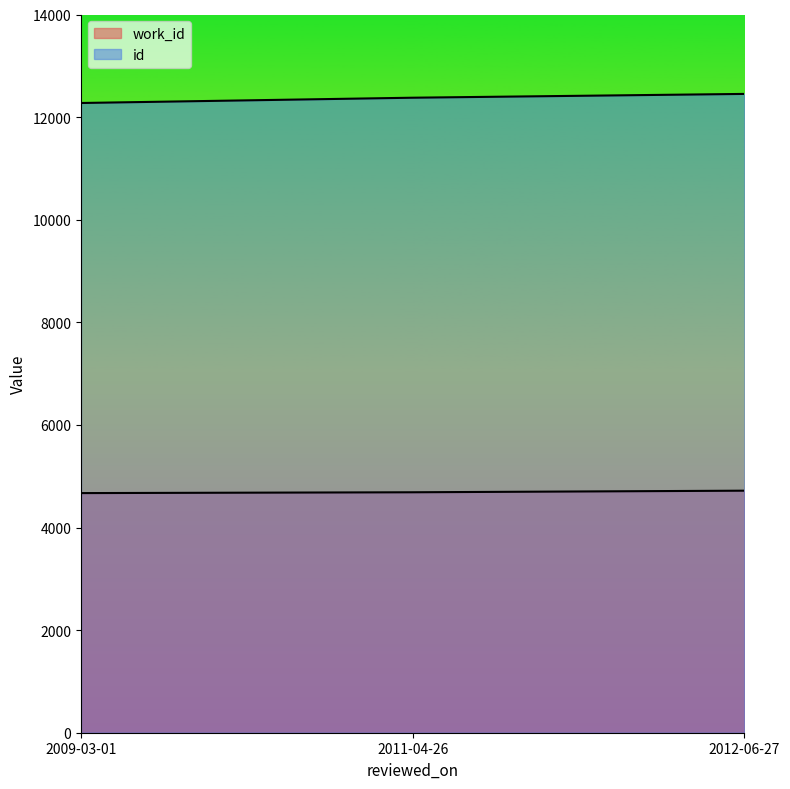

The value of work_id at 2011-04-26 is 4687. True or false?

True